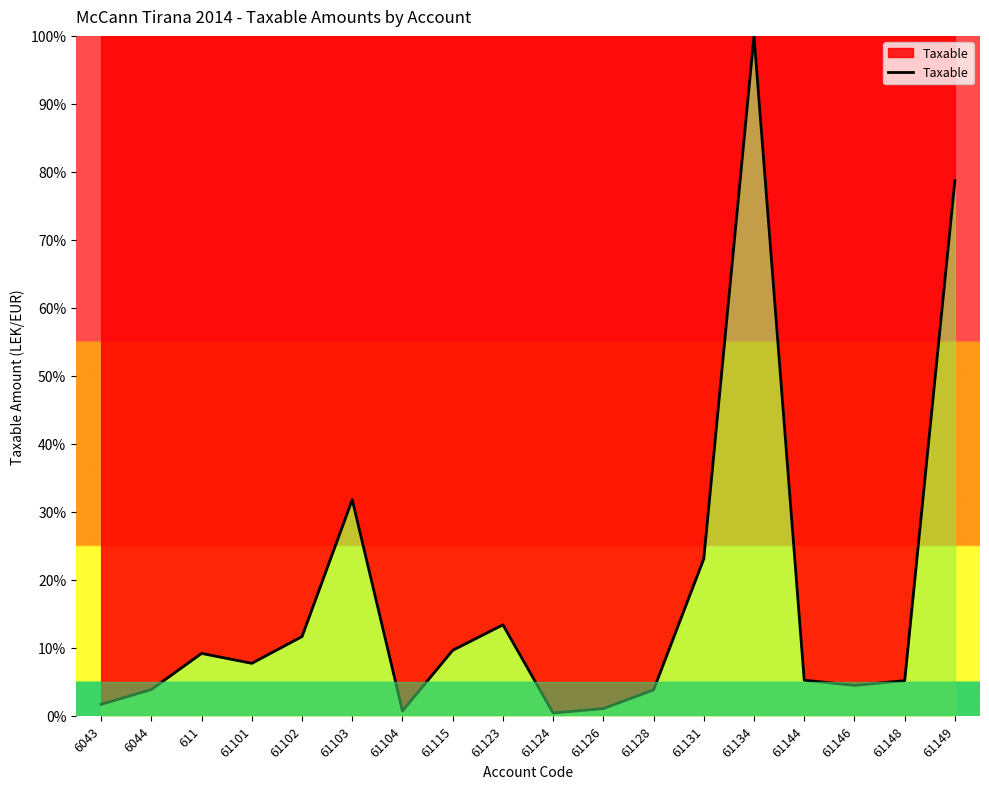

What is the change in value from 61128 to 61131?

+19.3